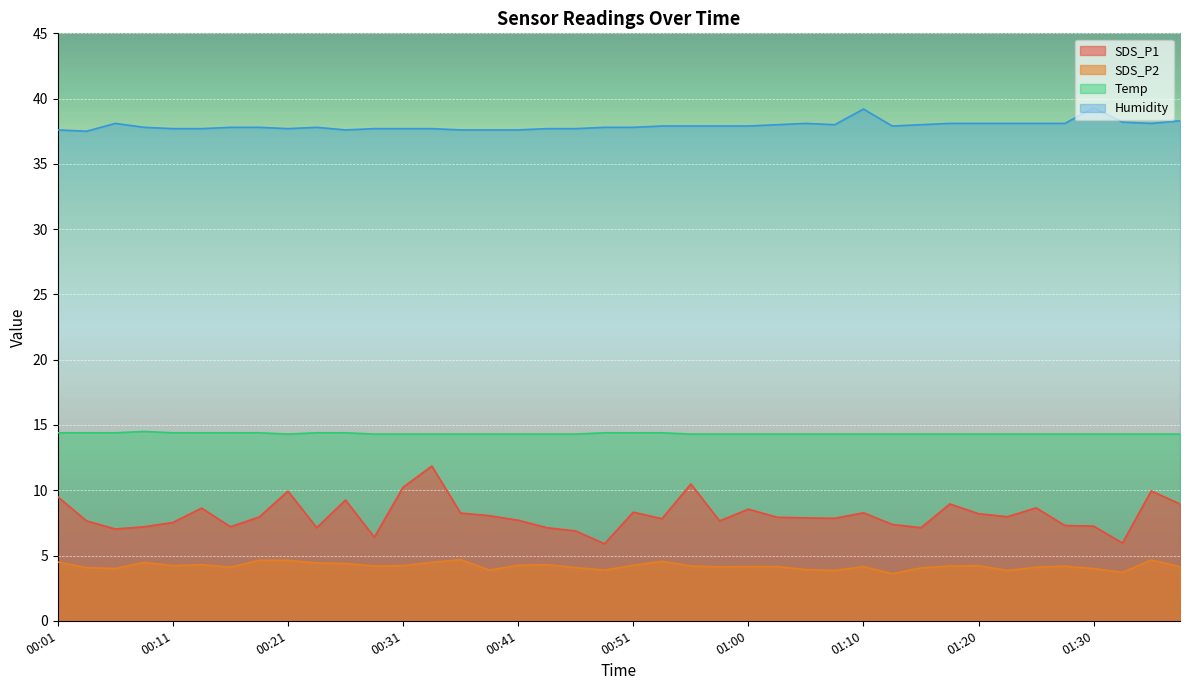

Which series has the largest range (max minus min)?

SDS_P1